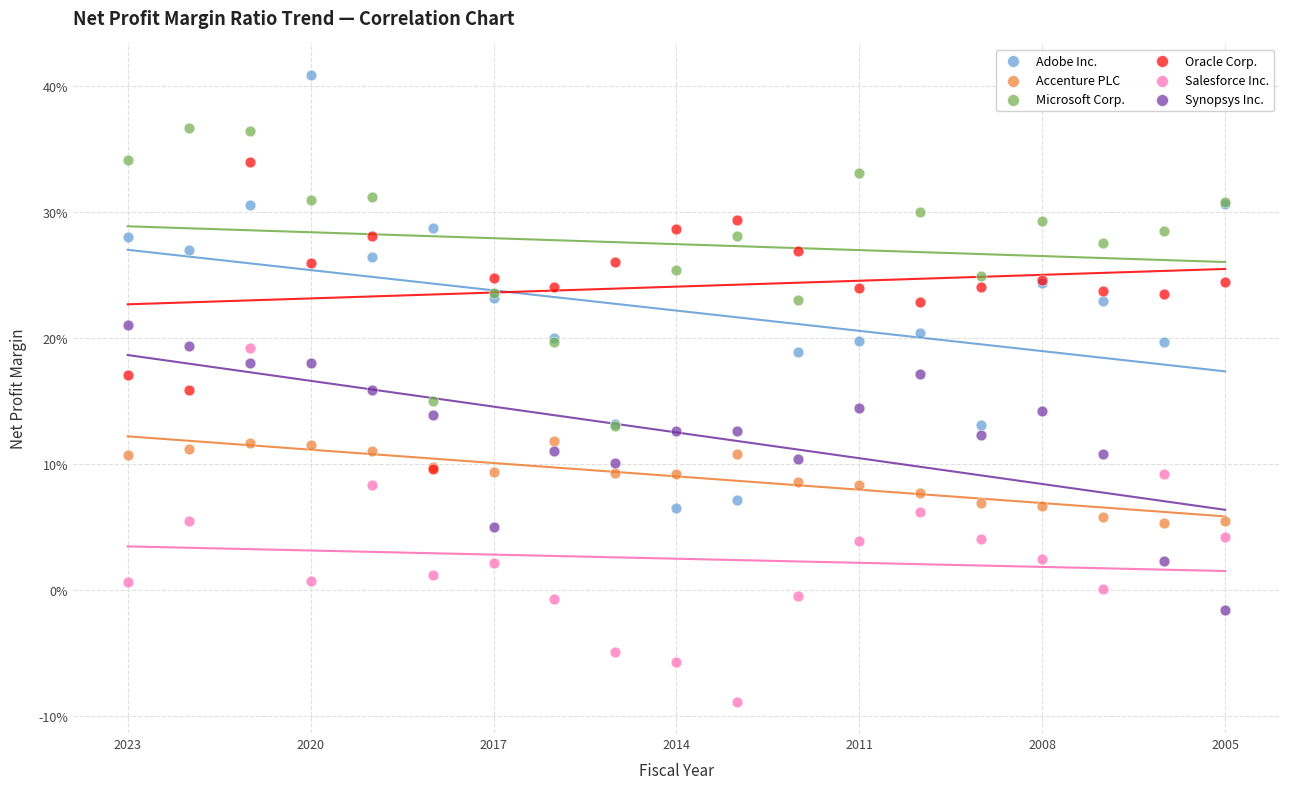

Which series reaches the minimum Y coordinate?

Salesforce Inc.